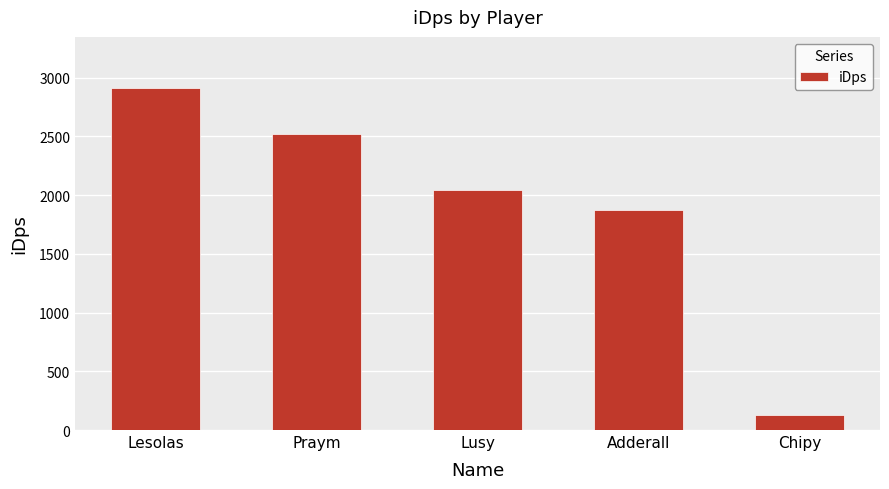

What is the difference between the maximum and minimum values?

2785.2